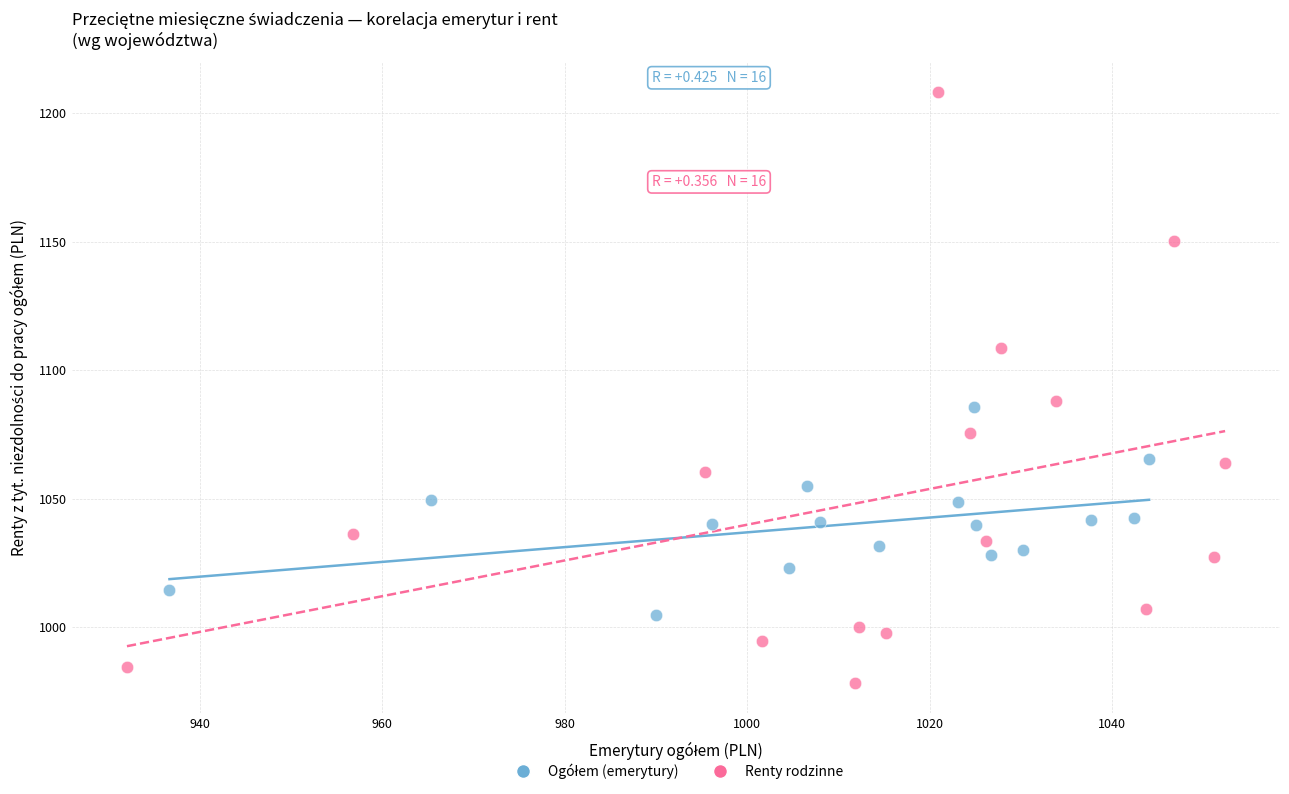

Which series has the largest Y range (max minus min)?

Renty rodzinne